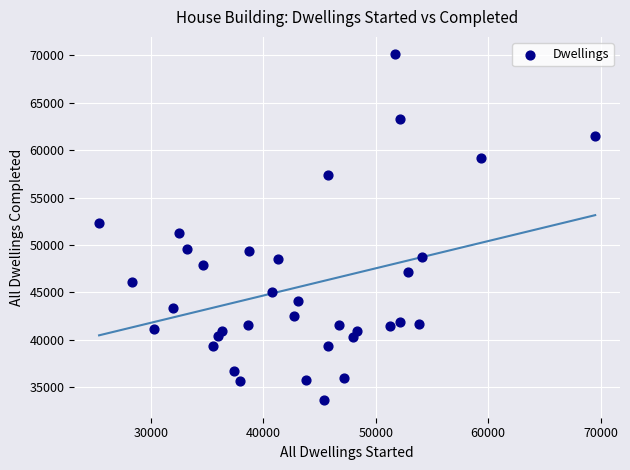

What is the range of Y values (max minus min)?

36520